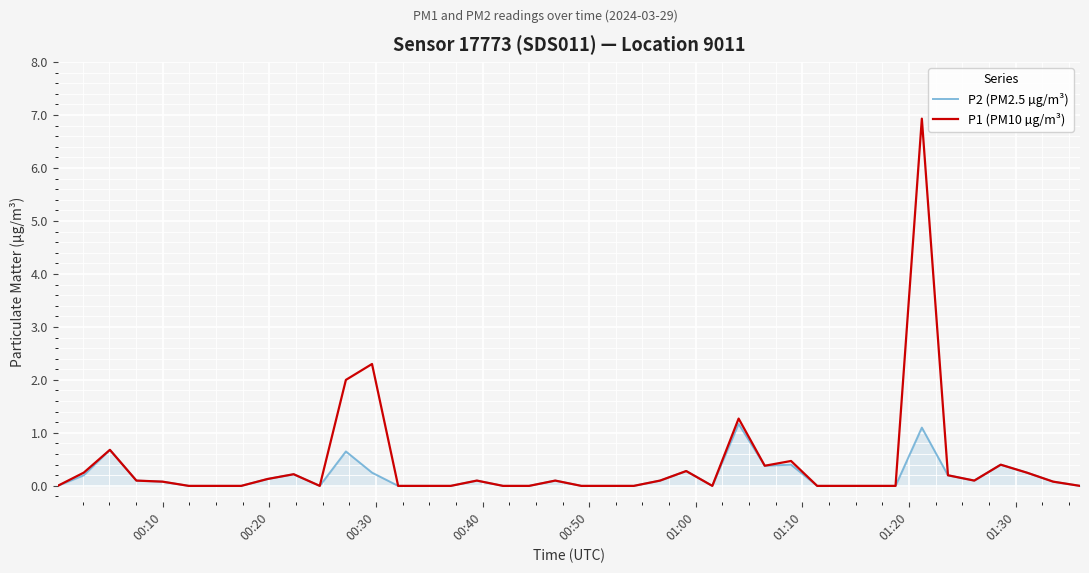

Rank the series by their maximum value, from highest to lowest.

P1 (PM10 µg/m³), P2 (PM2.5 µg/m³)